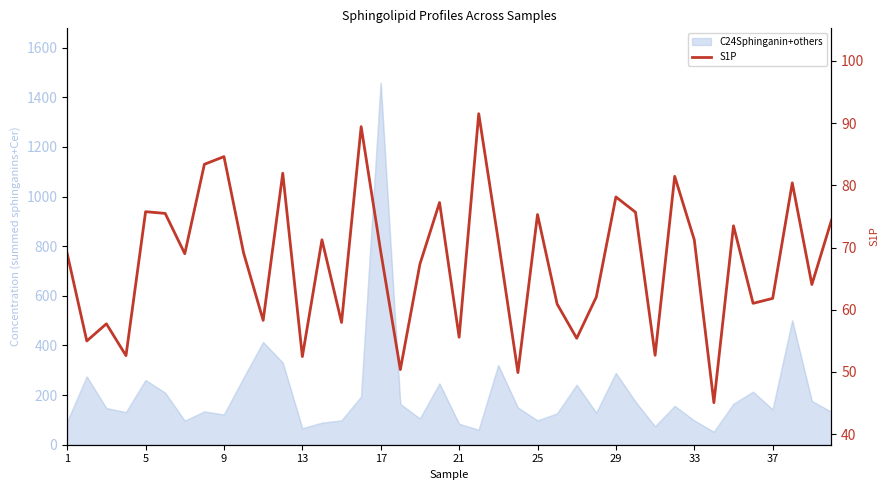

Reading left to right, transcribe all the data shown in this chart.

69.0	55.0	57.7	52.6	75.8	75.5	69.0	83.4	84.6	69.2	58.3	81.9	52.5	71.2	58.0	89.4	69.3	50.4	67.3	77.2	55.6	91.5	71.1	49.9	75.3	60.9	55.4	62.0	78.1	75.7	52.7	81.4	71.2	45.1	73.5	61.0	61.8	80.4	64.1	74.4